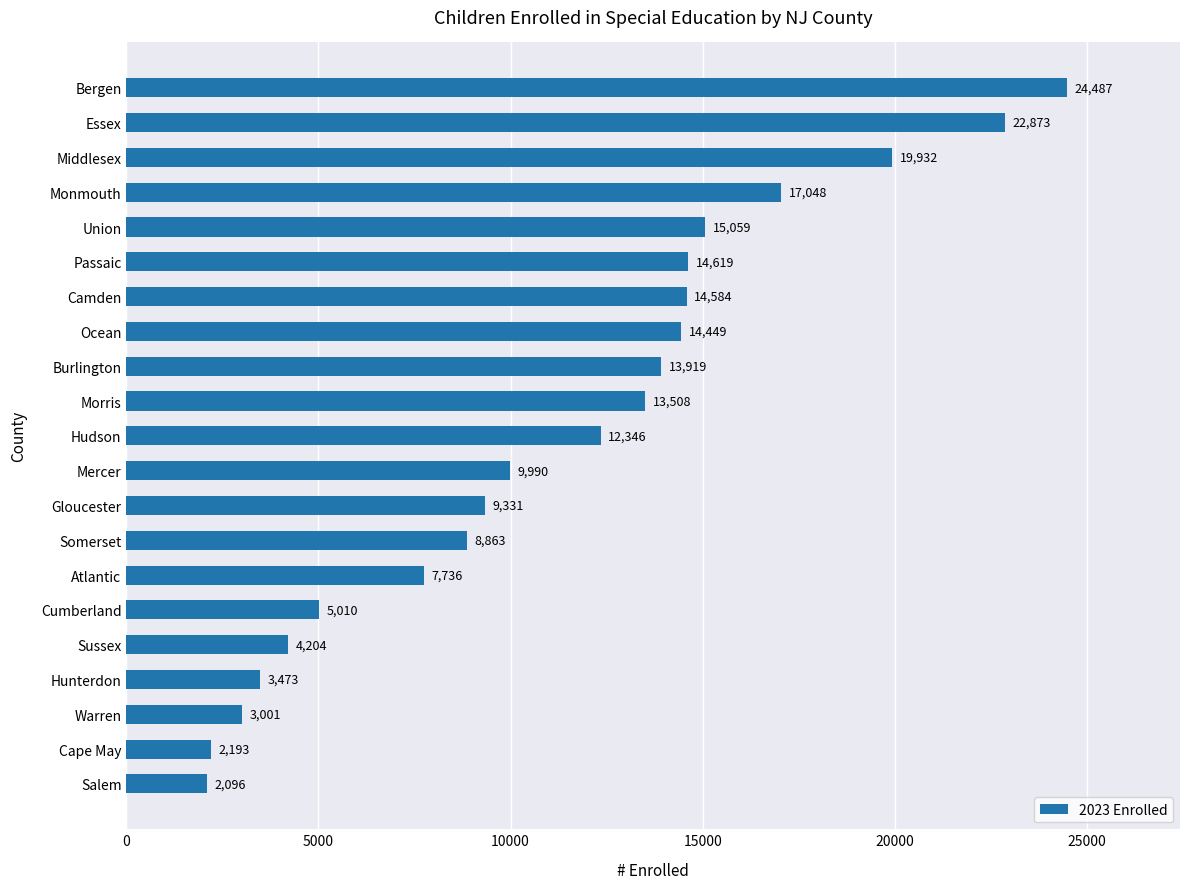

What is the difference between the second highest and minimum values?

20777